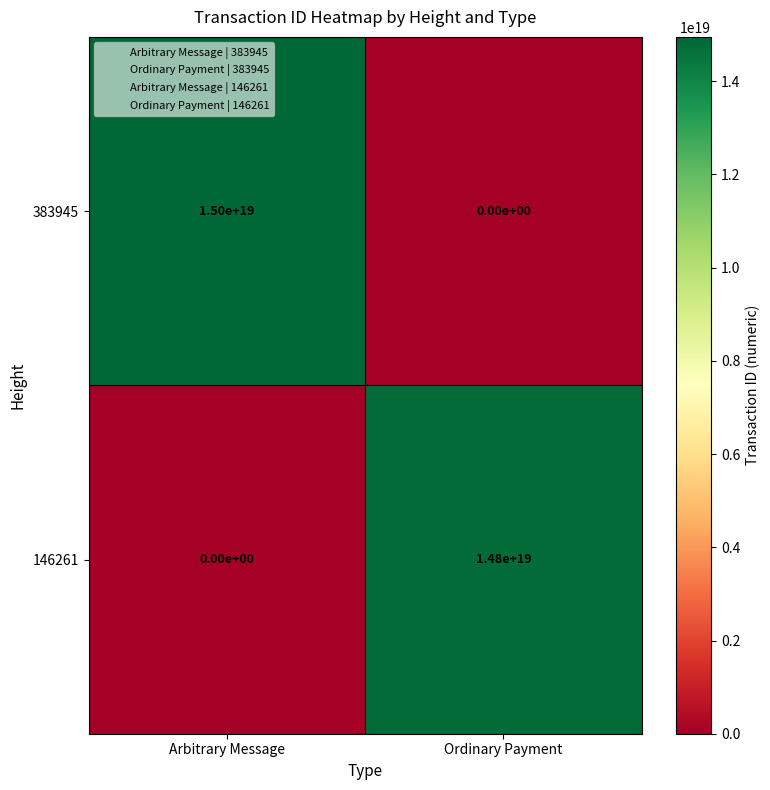

True or false: 146261 has a value of 8243715184705786880 at Ordinary Payment.

False